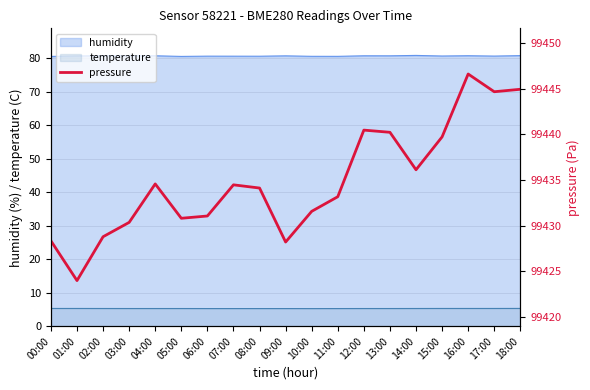

Rank the categories by value from lowest to highest.

01:00, 09:00, 00:00, 02:00, 03:00, 05:00, 06:00, 10:00, 11:00, 08:00, 07:00, 04:00, 14:00, 15:00, 13:00, 12:00, 17:00, 18:00, 16:00